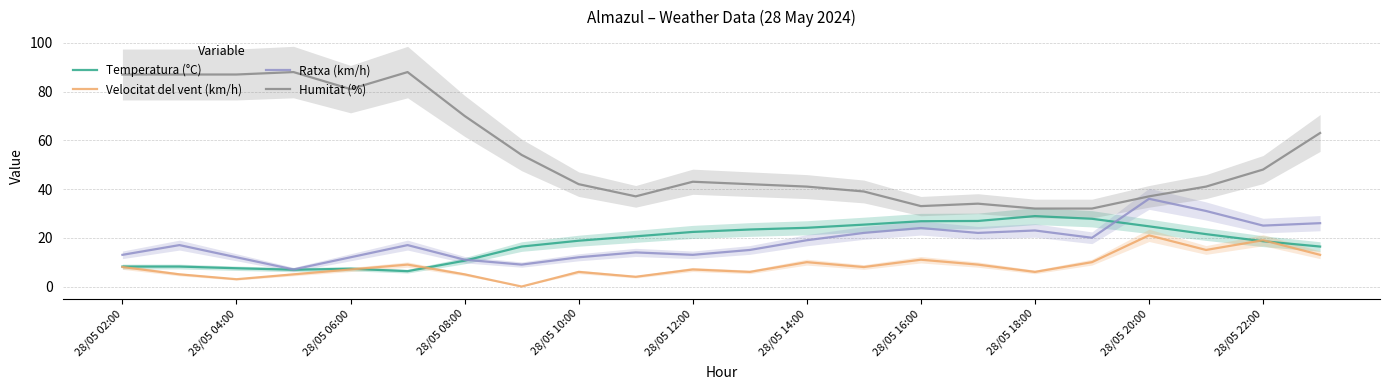

At how many categories does at least one series exceed 52?

9